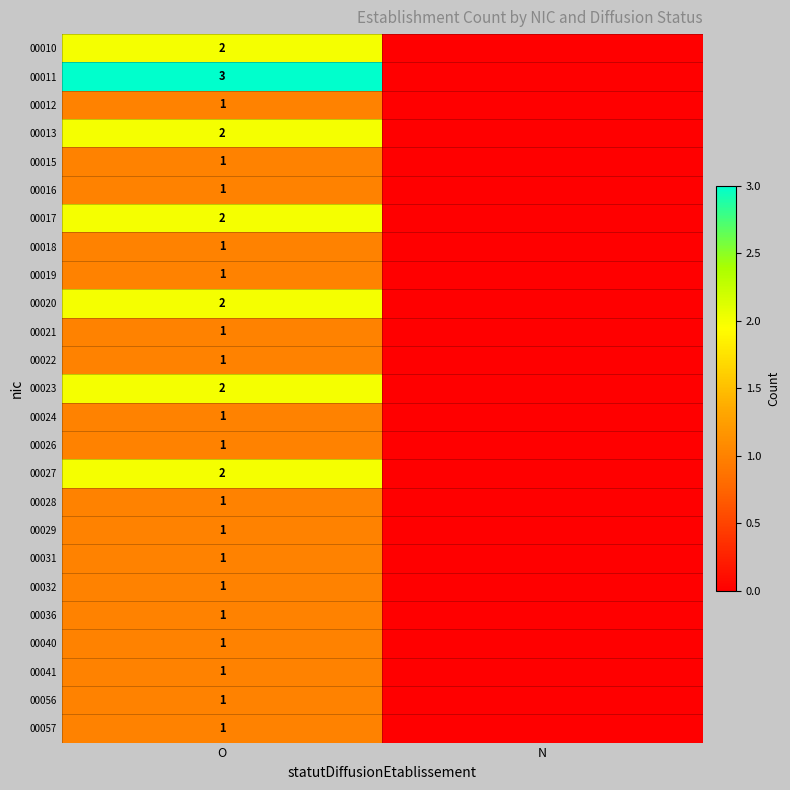

What is the total value across all series at O?

33